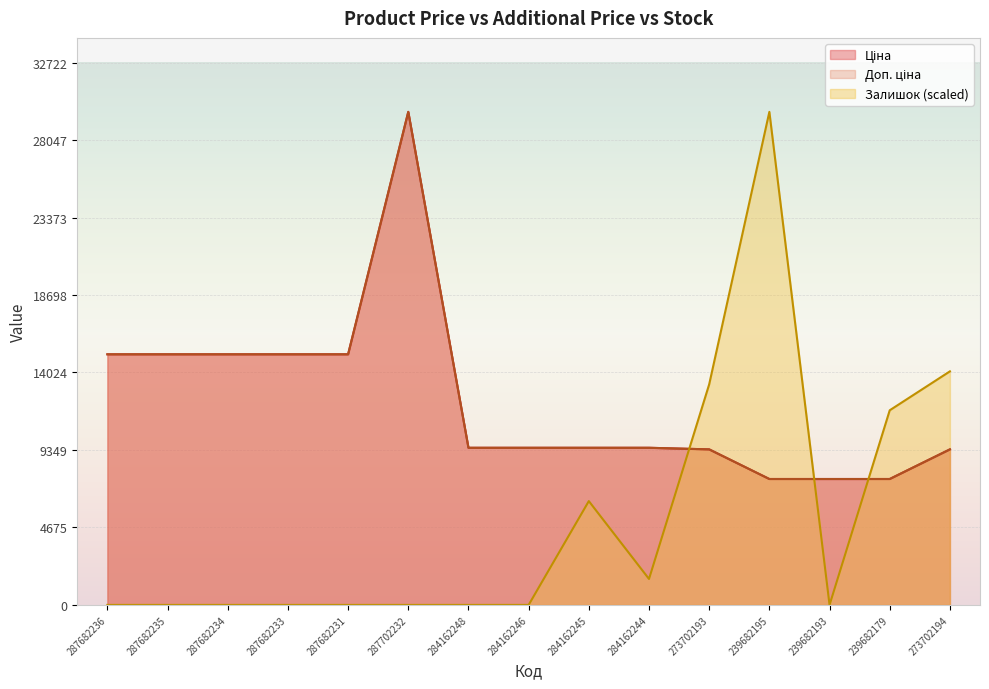

What is the value of the Залишок point at the 15th from the left?

14090.8